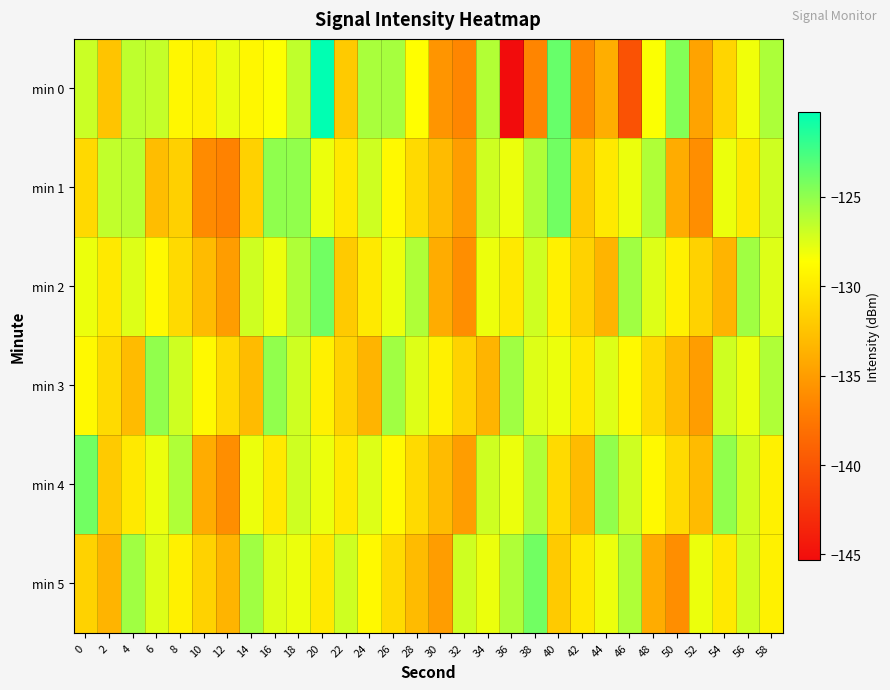

Rank the series by their maximum value, from lowest to highest.

min 3, min 1, min 2, min 4, min 5, min 0